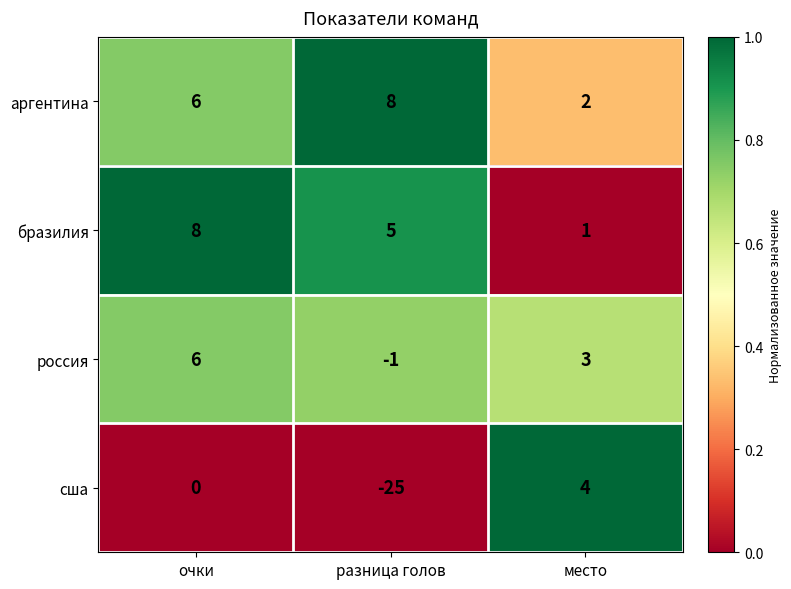

Reading left to right, what are all the values shown in this chart?

аргентина: очки=6	разница голов=8	место=2
бразилия: очки=8	разница голов=5	место=1
россия: очки=6	разница голов=-1	место=3
сша: очки=0	разница голов=-25	место=4